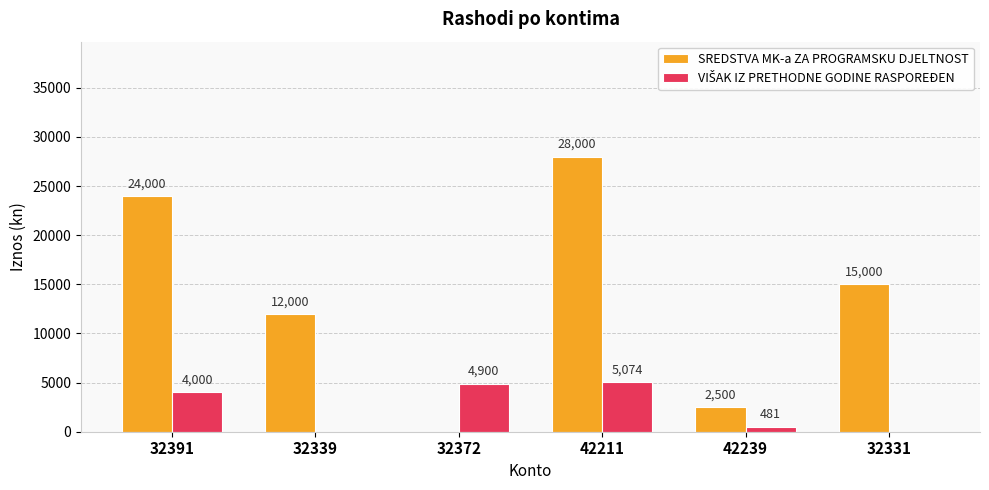

The value of SREDSTVA MK-a ZA PROGRAMSKU DJELTNOST at 32372 is 0. True or false?

True